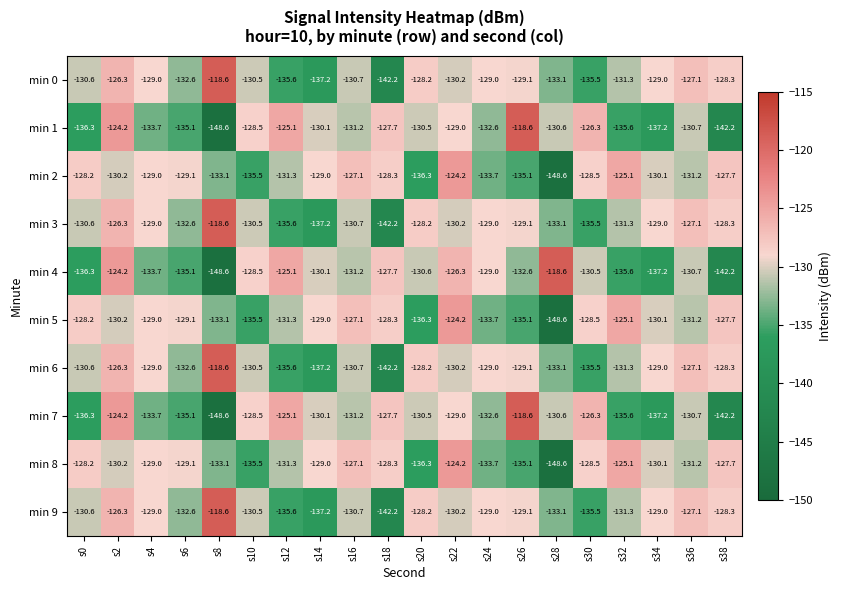

What is the sum of the min 5 values at s20 and s36?

-267.5